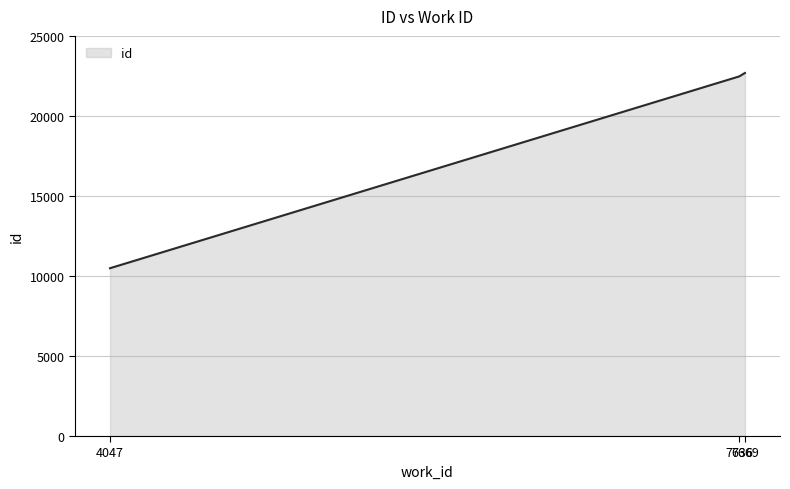

What is the difference between the values at 7669 and 7636?

216